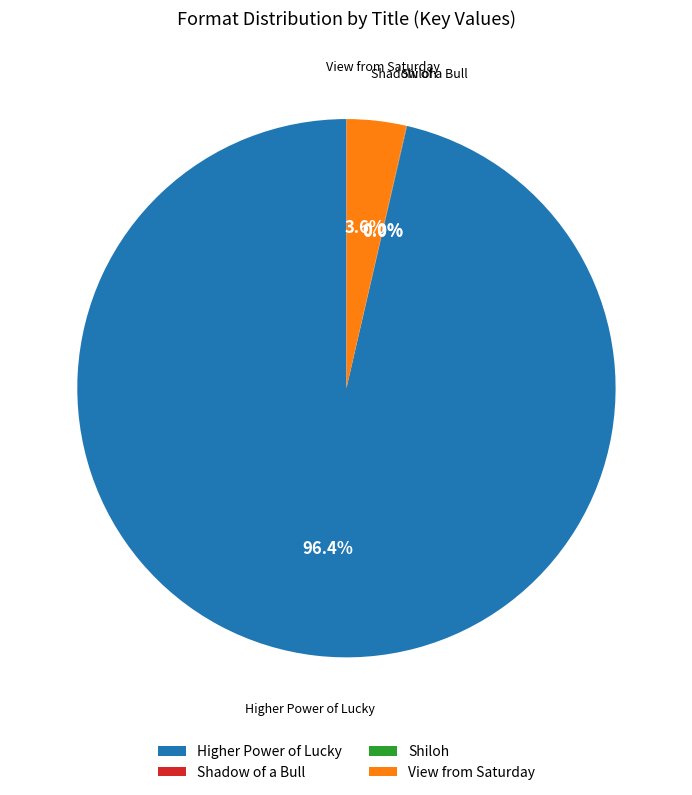

Is there a majority slice in this chart?

Yes